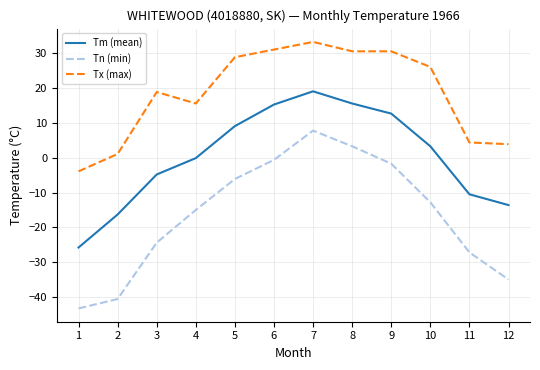

At which category does Tn (min) reach its first local peak?

7